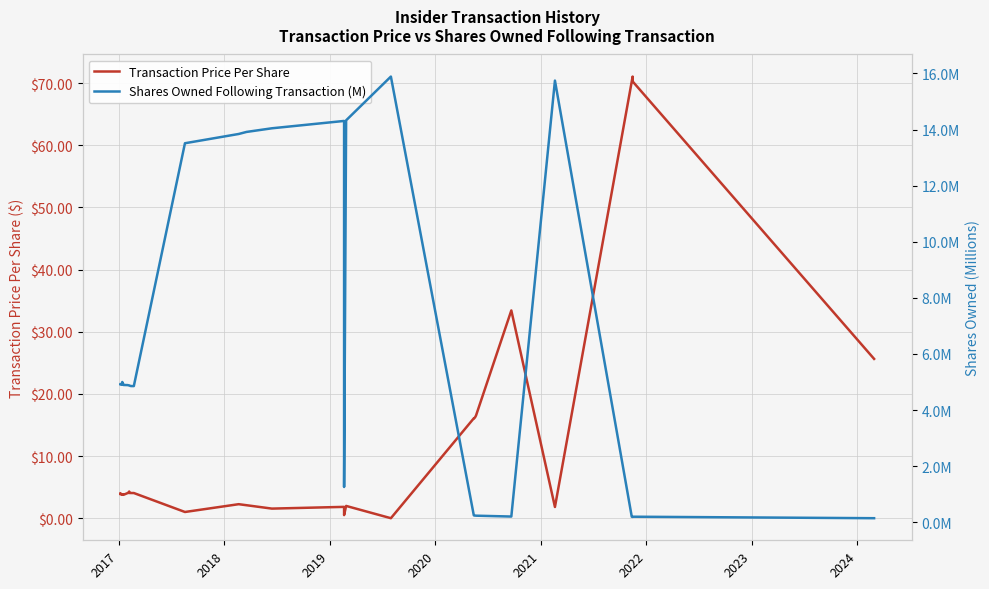

What are all the series names shown in the legend?

Transaction Price Per Share, Shares Owned Following Transaction (M)